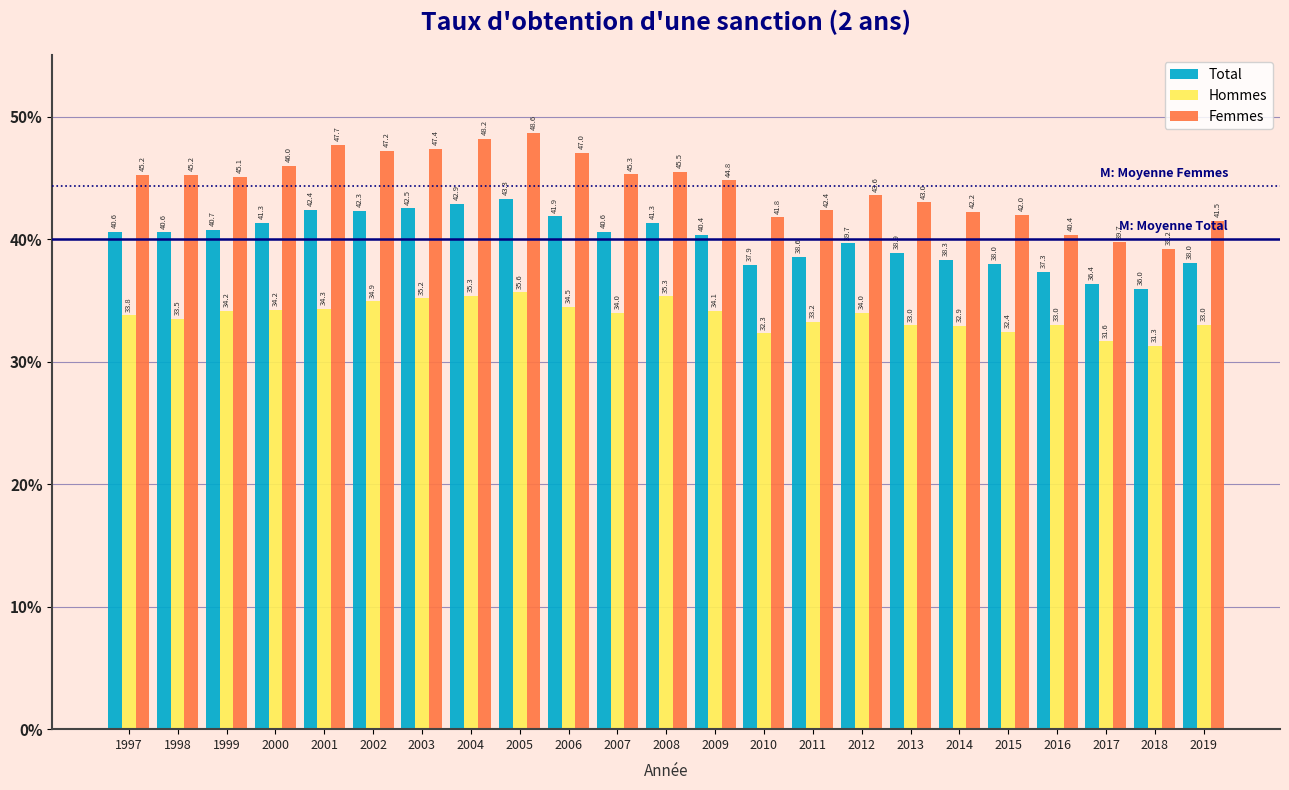

At which category does the chart reach its peak across all series?

2005